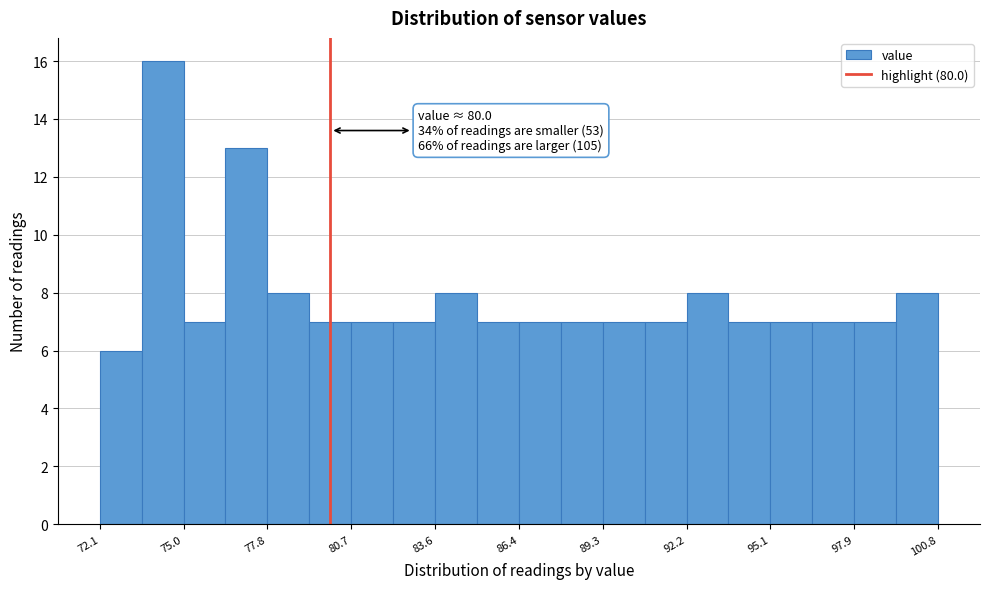

Read against the x-axis, roughly where is the centre of the tallest bar?

74.5